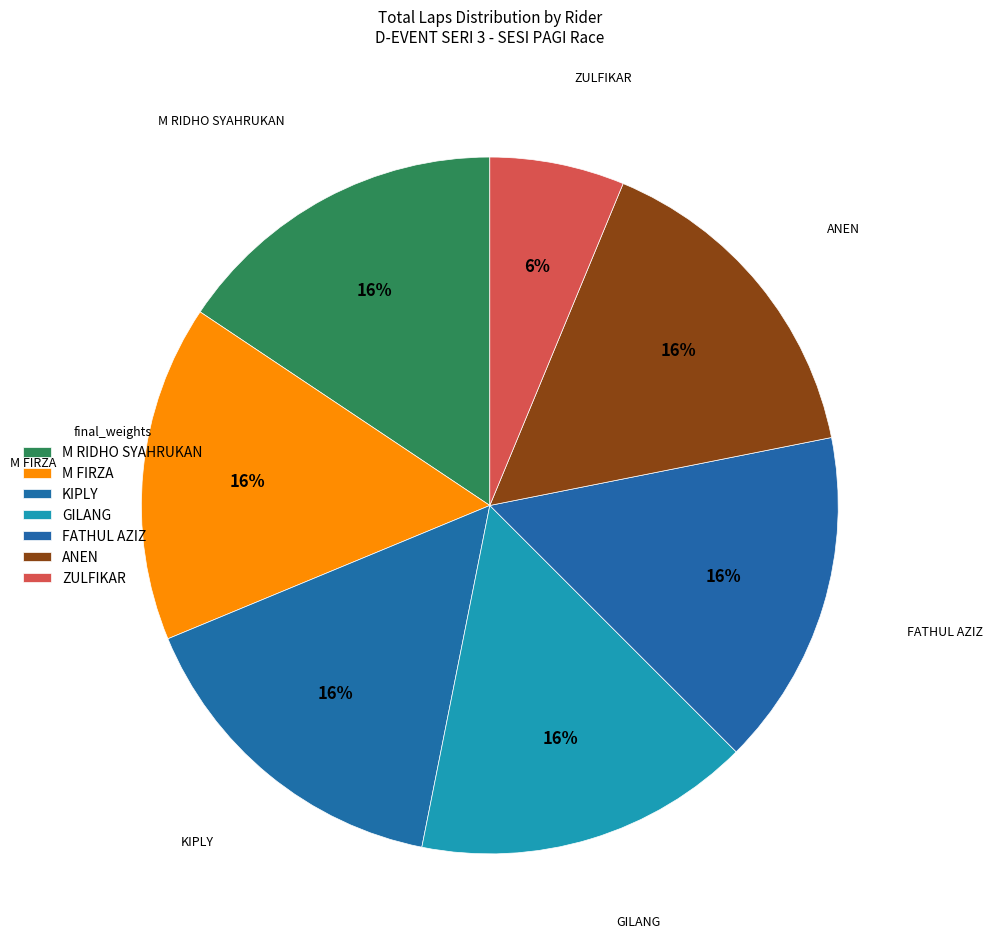

How many slices are in this pie chart?

7